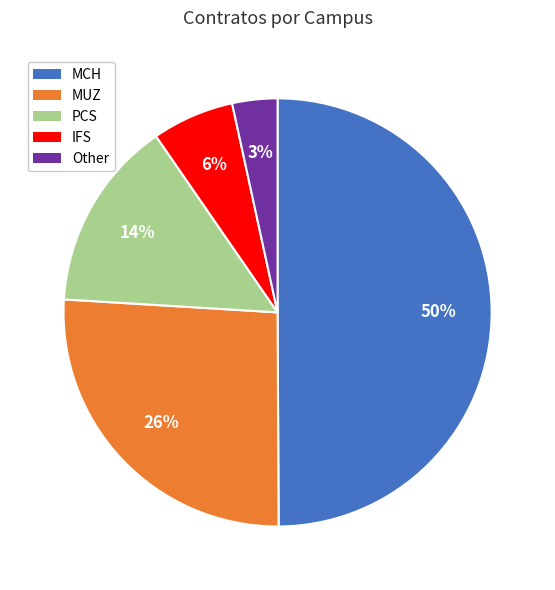

What is the ratio of the value at MCH to the value at MUZ?

1.9